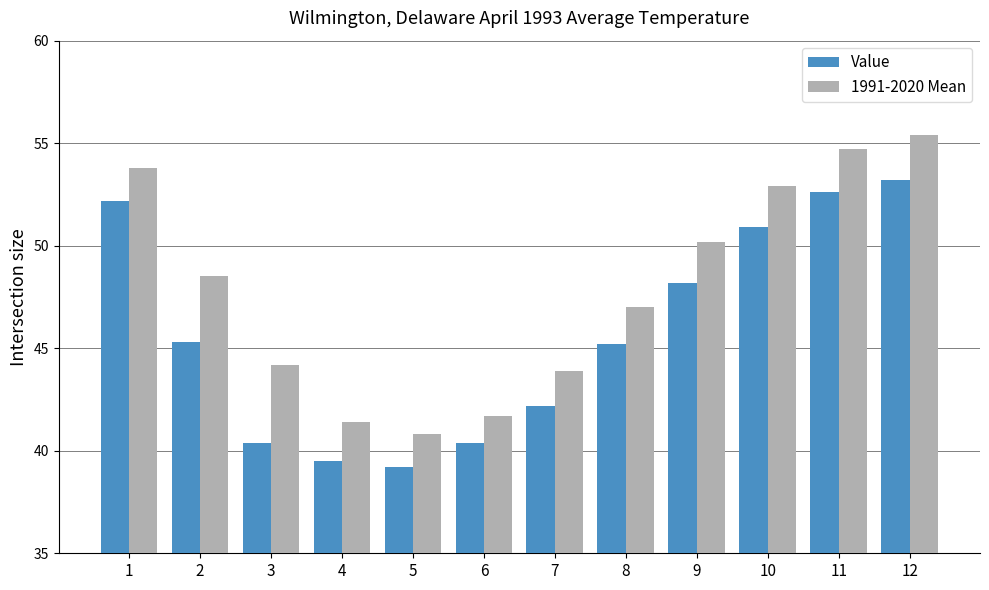

What is the difference between the highest and lowest values at 12?

2.2